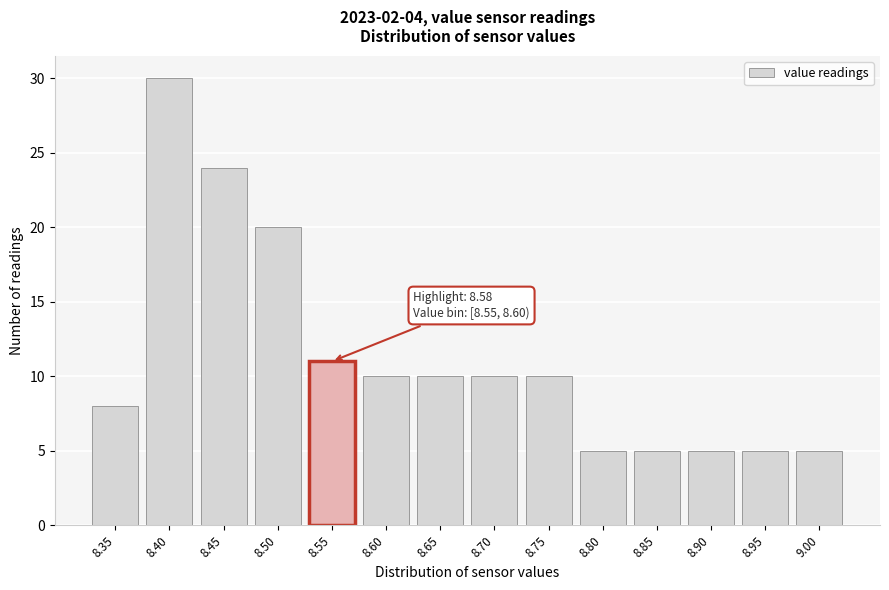

Reading left to right, transcribe all the data shown in this chart.

8	30	24	20	11	10	10	10	10	5	5	5	5	5